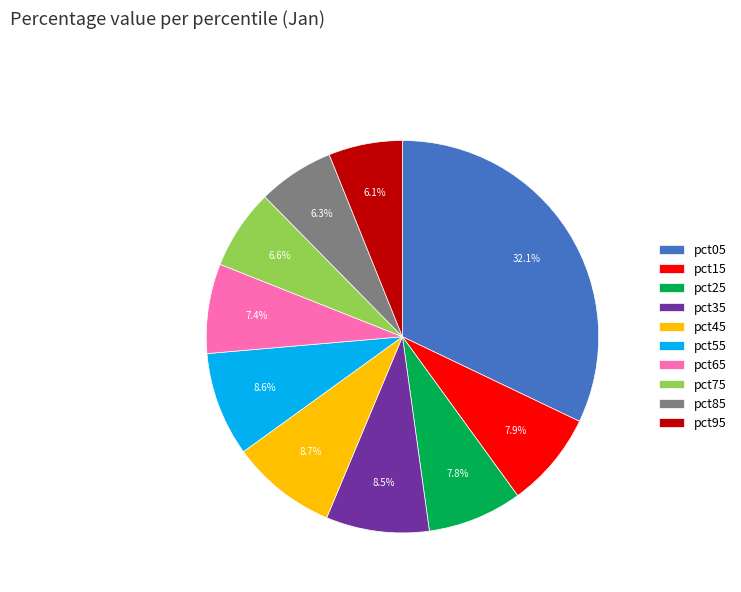

To the nearest percent, what percentage of the pie is pct55?

9%